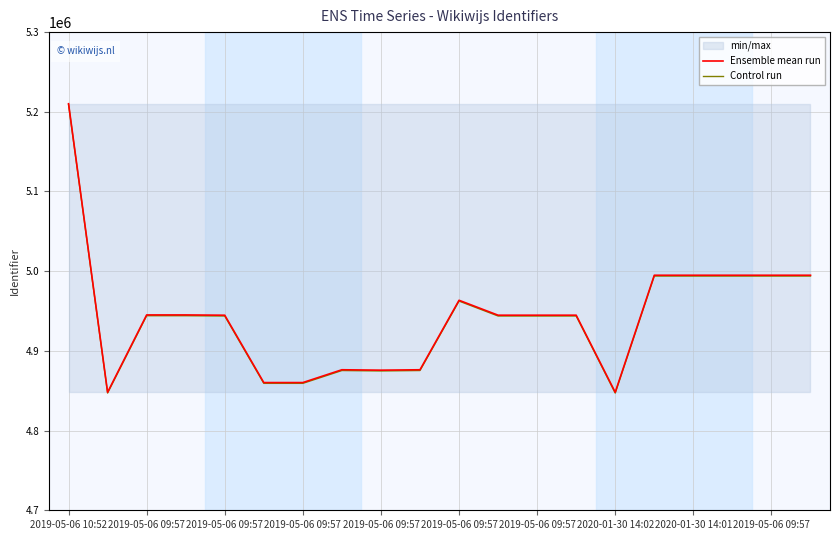

Does the chart have visible grid lines?

Yes